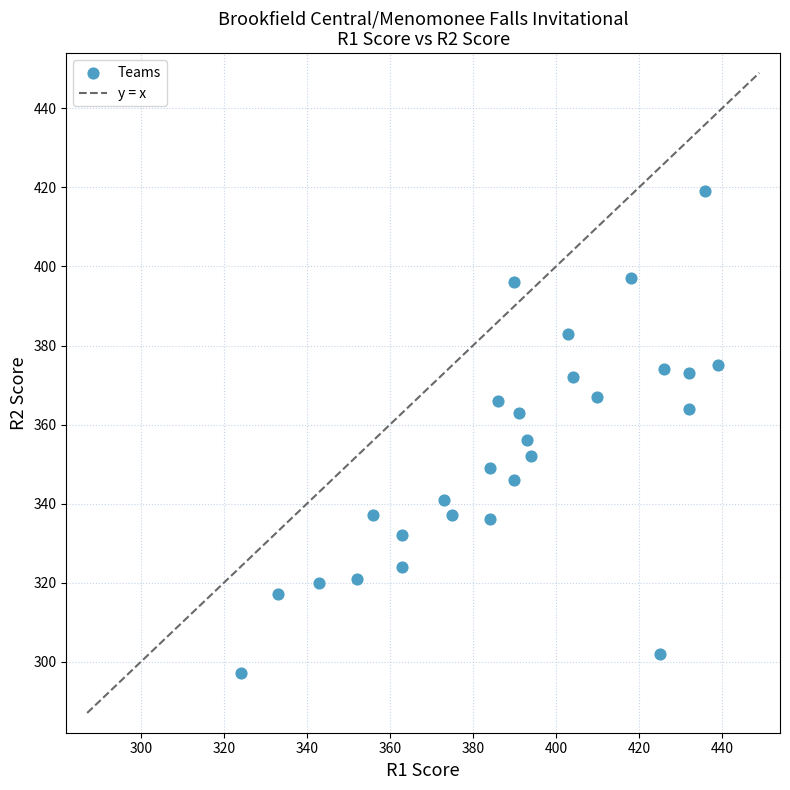

What is the range of X values (max minus min)?

115